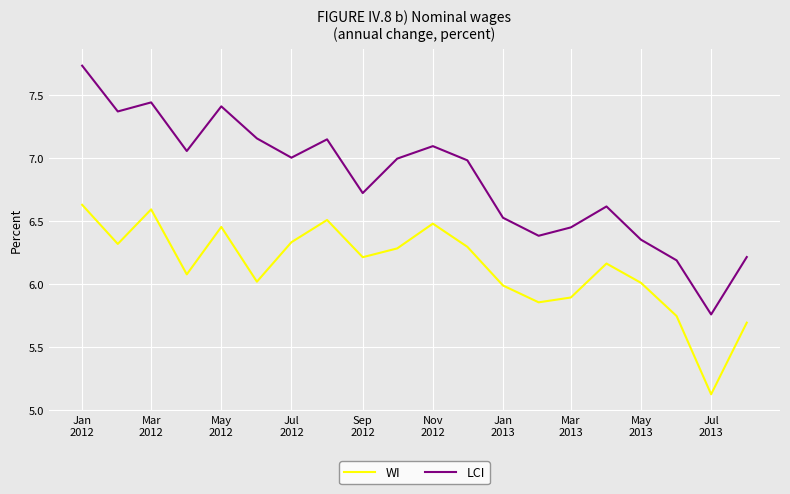

What is the minimum value shown in the chart?

5.1